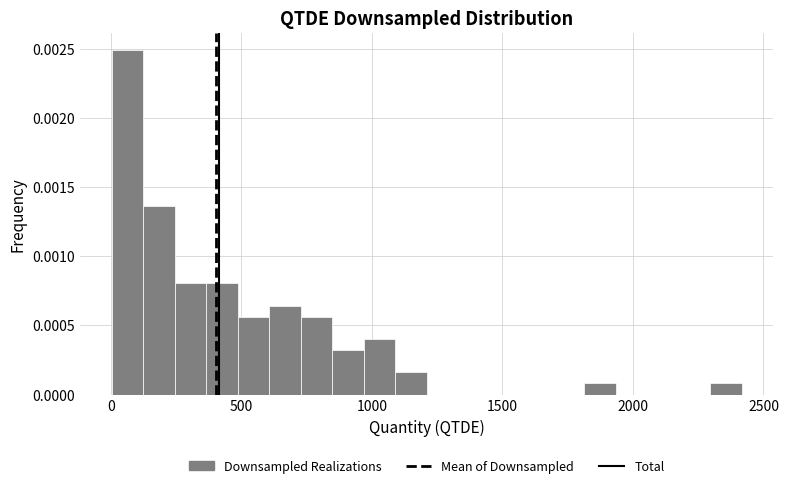

Around what value on the x-axis is the tallest bar? Give the approximate position of its centre, as read against the axis.

50